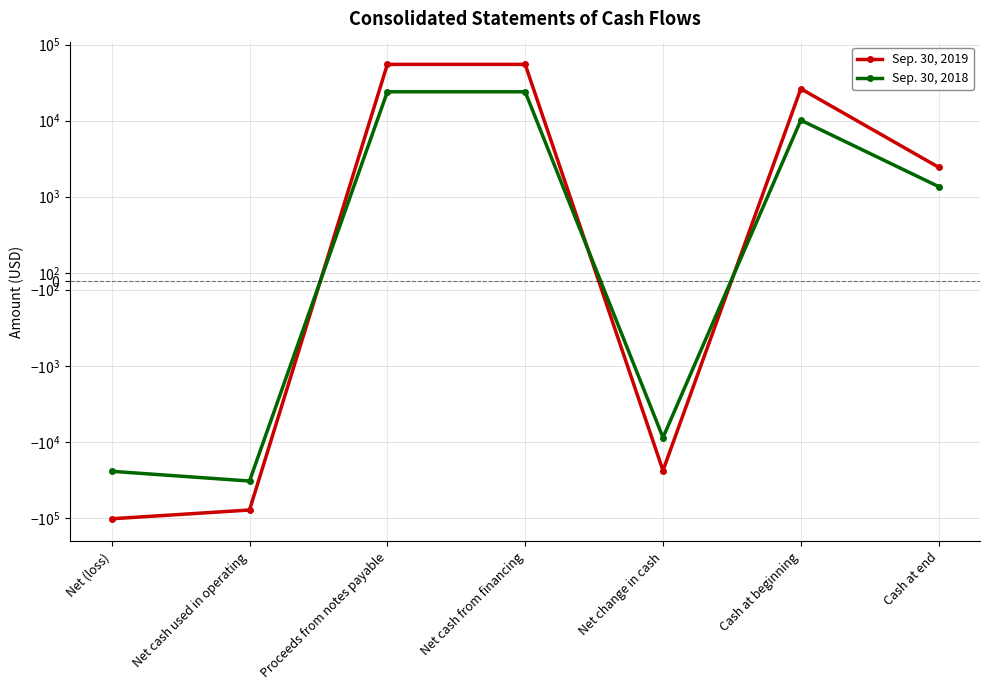

What is the value of the Sep. 30, 2018 point at the 5th from the left?

-8793